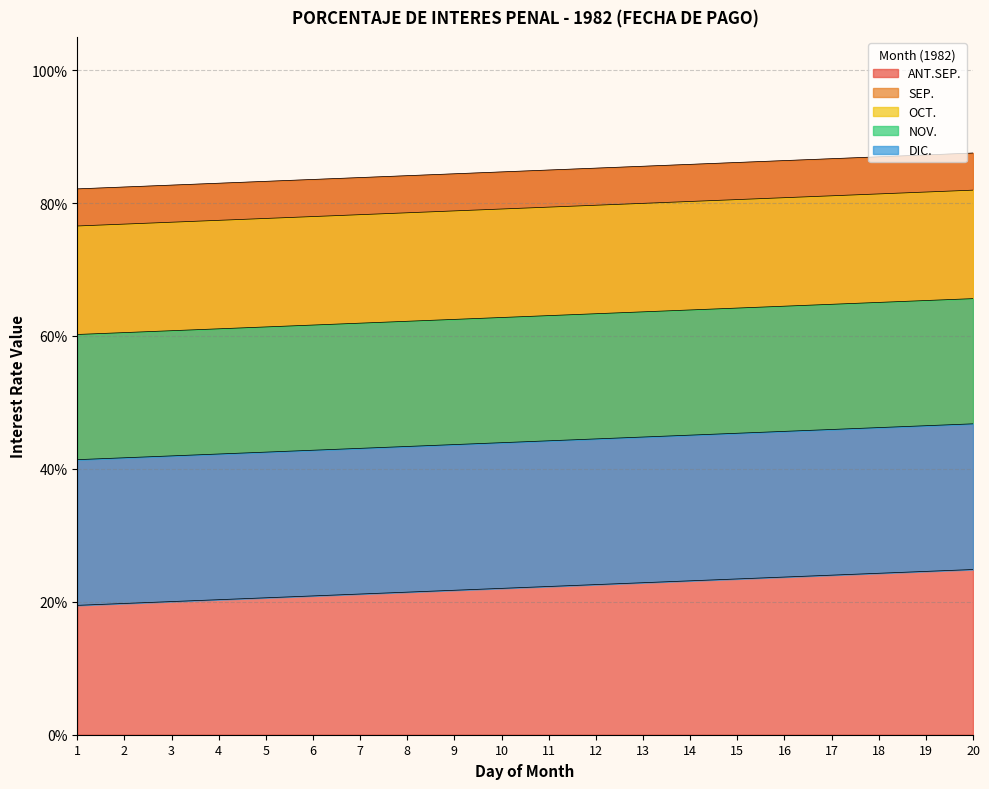

What is the value of the ANT.SEP. point at the 7th from the left?

83.8